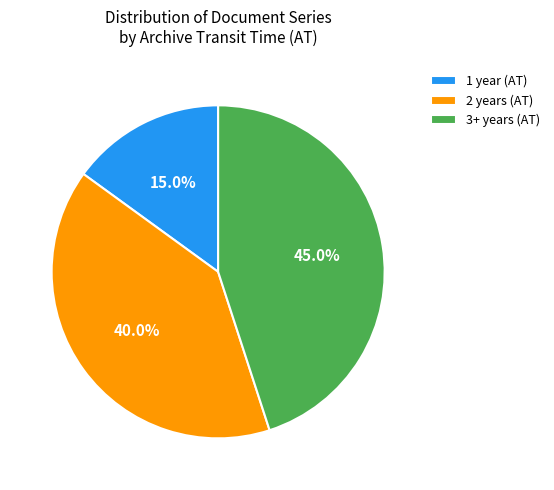

Rank the categories by value from lowest to highest.

1 year (AT), 2 years (AT), 3+ years (AT)